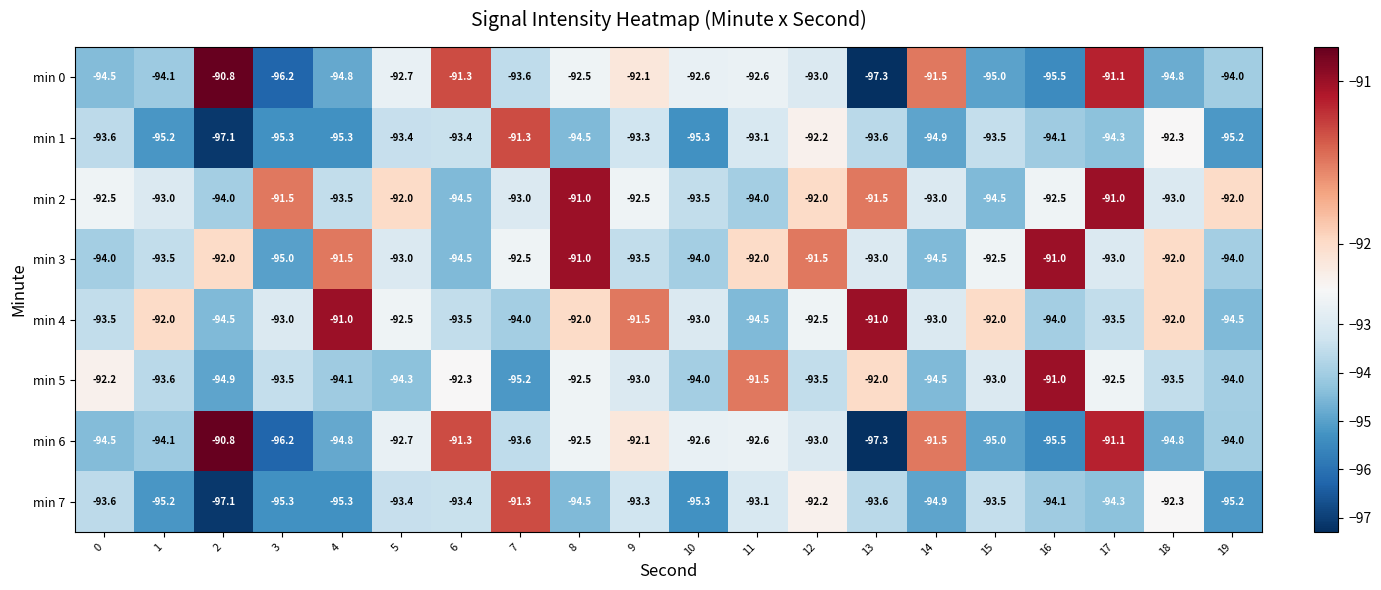

What is the greatest value displayed?

-90.8